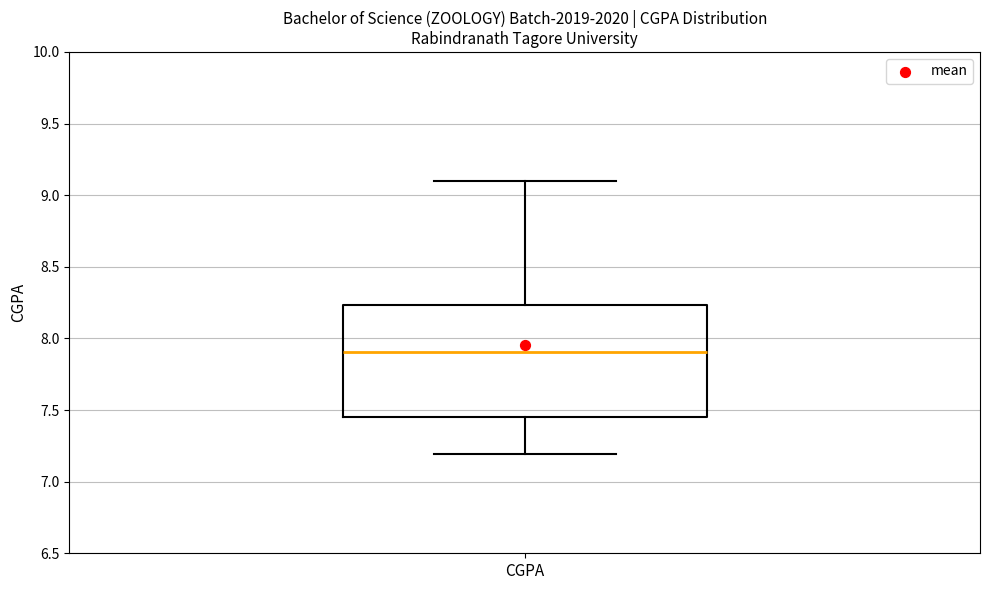

Where does the lower whisker of the box for CGPA end on the y-axis? The values are not printed on the chart, so give them approximately, as read against the axis.

7.20